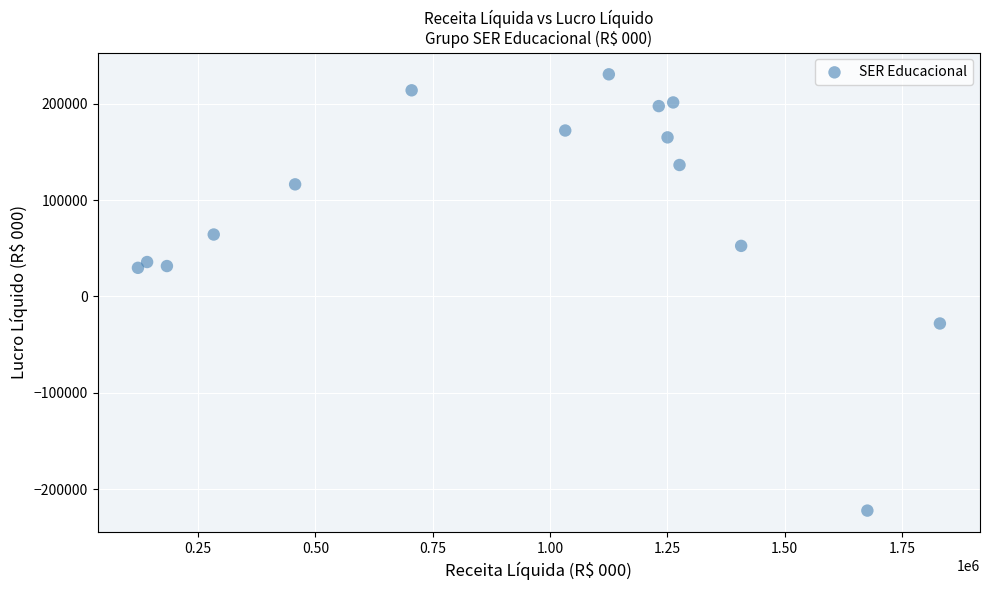

What is the range of X values (max minus min)?

1709179.7